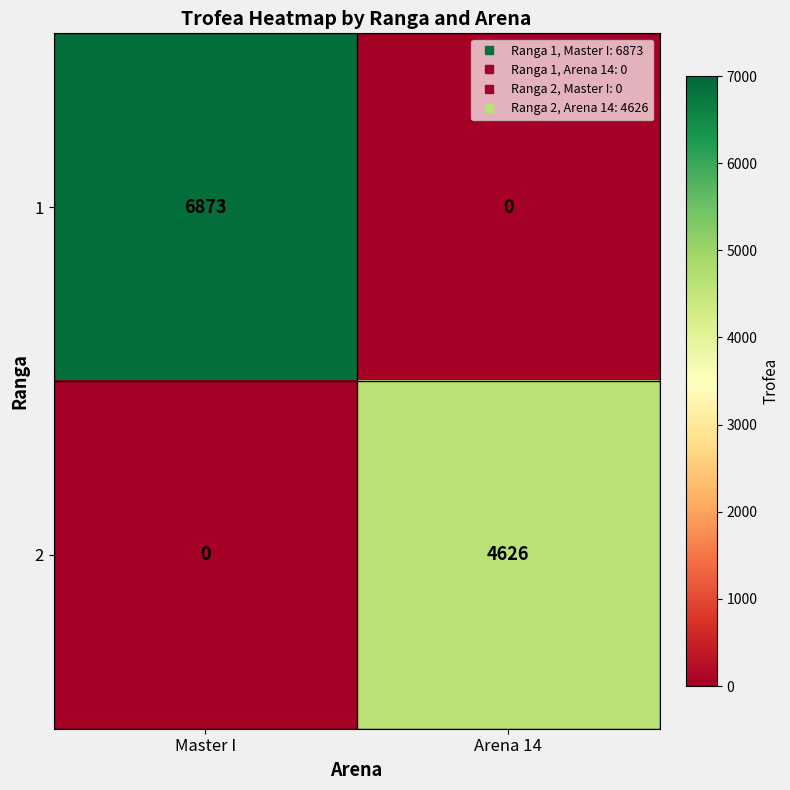

At which category is the sum across all series the highest?

Master I